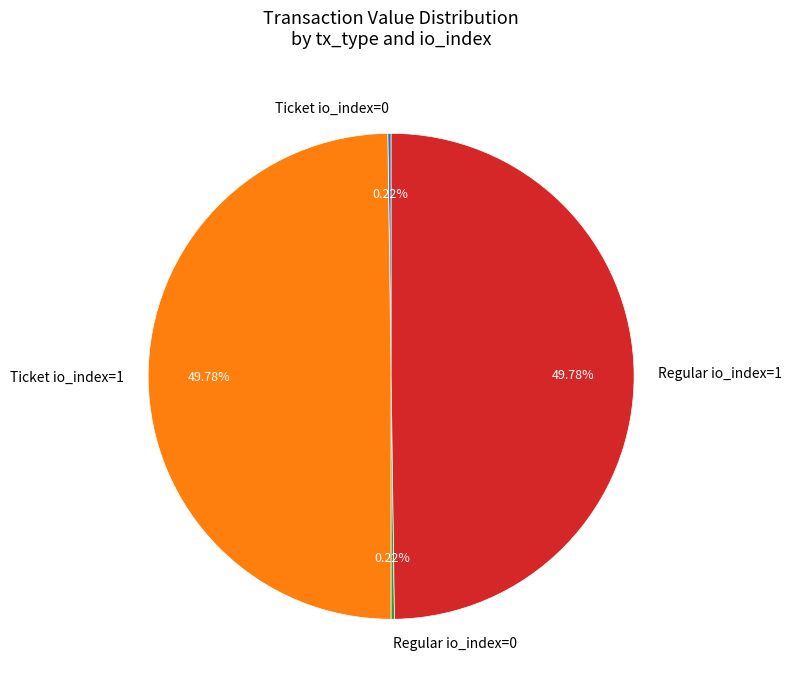

Combined, do Ticket io_index=1 and Regular io_index=1 account for over 50%?

Yes